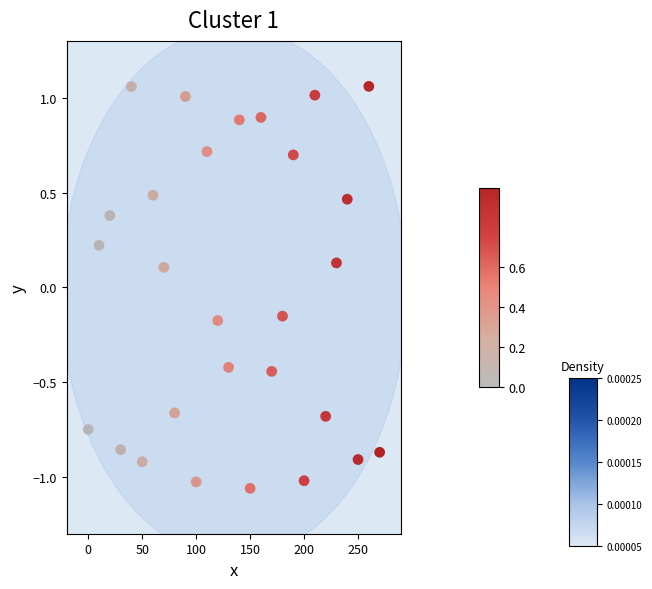

How many data points are displayed?

28